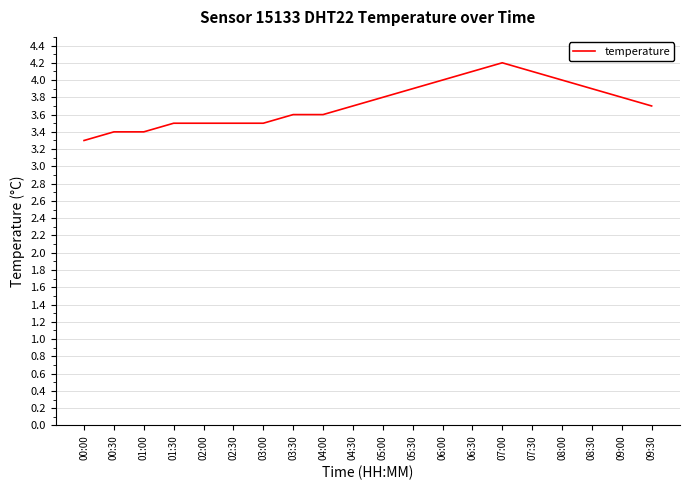

At which category does the chart reach its peak across all series?

07:00